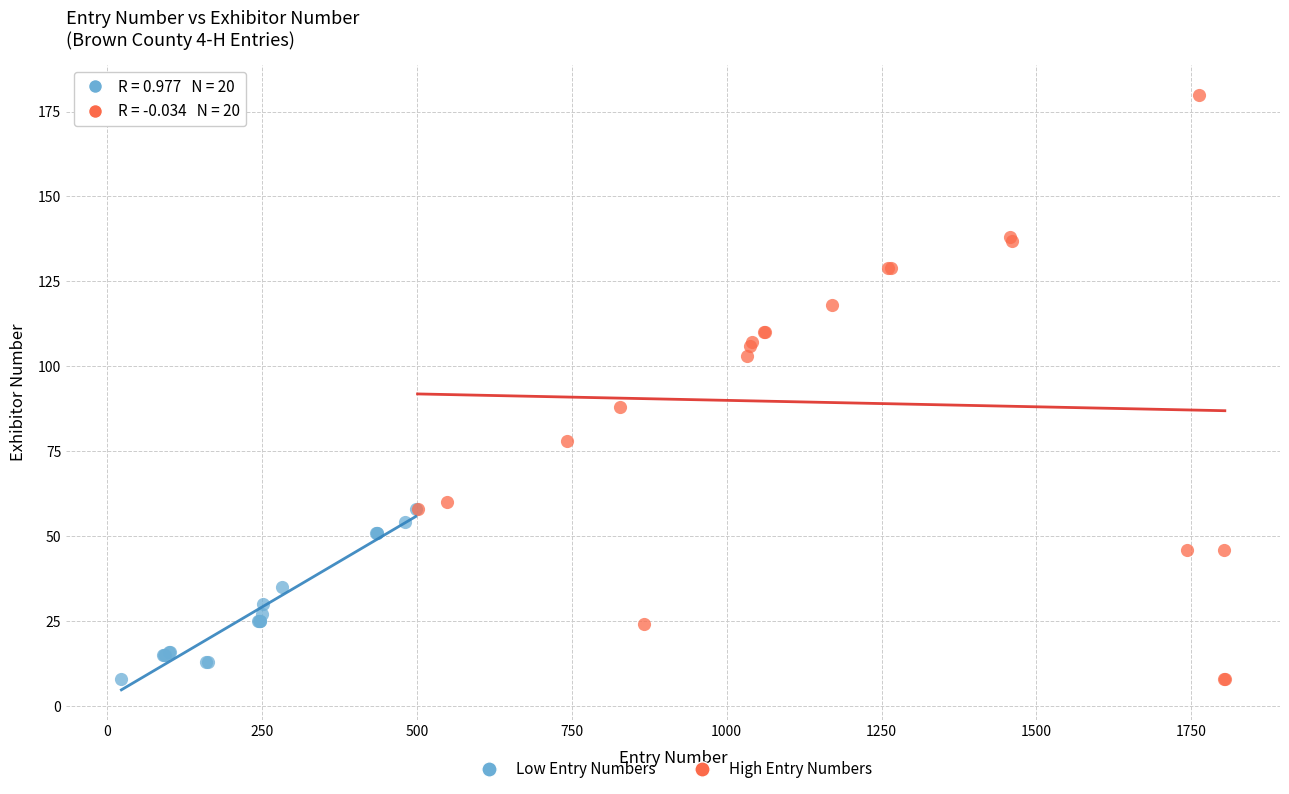

Which series reaches the maximum Y coordinate?

High Entry Numbers